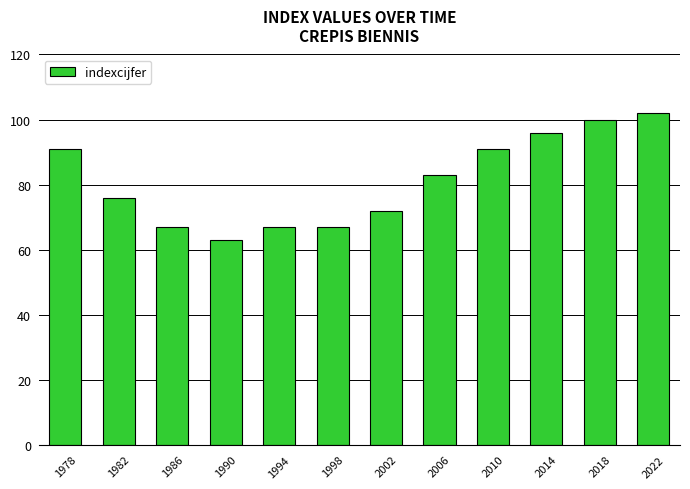

What is the change in value from 2014 to 2018?

+4